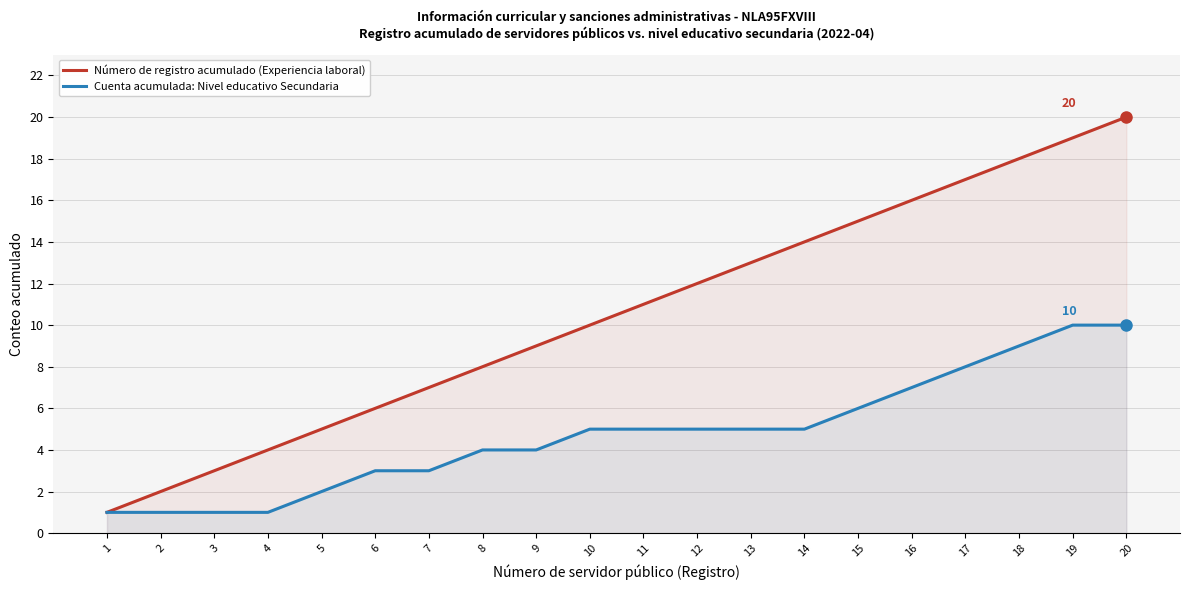

The Cuenta acumulada: Nivel educativo Secundaria series shows 2 at 4. True or false?

False